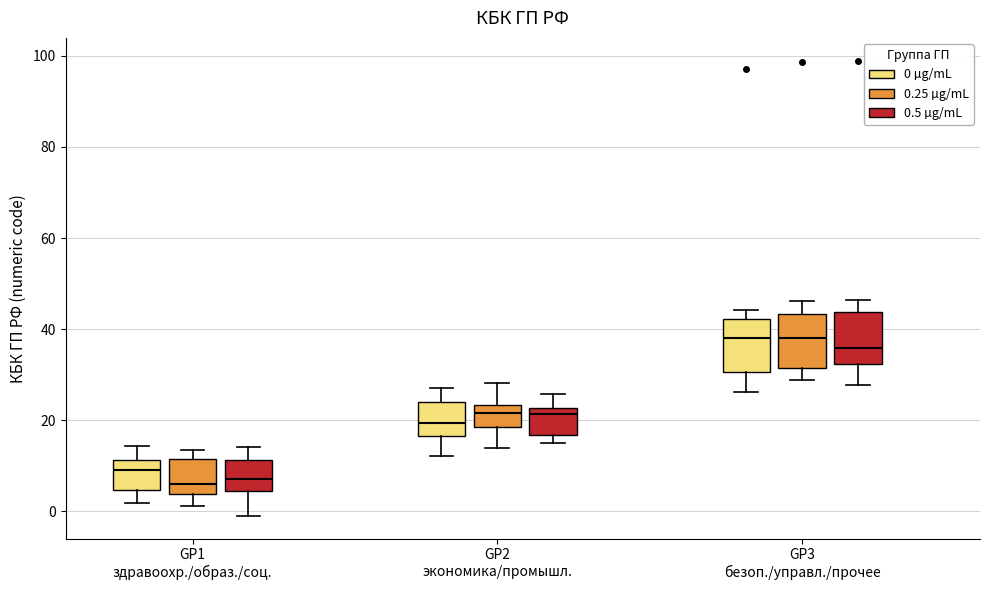

Reading left to right, transcribe this box plot: for each box, give where its median line is, the range the box spans, and where its two whiskers end, as read against the y-axis. The values are not printed on the chart, so give them approximately, as read against the axis.

GP1 здравоохр./образ./соц. (0 µg/mL): median 10, box 4 to 12, whiskers 2 to 14
GP1 здравоохр./образ./соц. (0.25 µg/mL): median 6, box 4 to 12, whiskers 2 to 14
GP1 здравоохр./образ./соц. (0.5 µg/mL): median 8, box 4 to 12, whiskers 0 to 14
GP2 экономика/промышл. (0 µg/mL): median 20, box 16 to 24, whiskers 12 to 28
GP2 экономика/промышл. (0.25 µg/mL): median 22, box 18 to 24, whiskers 14 to 28
GP2 экономика/промышл. (0.5 µg/mL): median 22 (just below the box's upper edge), box 16 to 22, whiskers 14 to 26
GP3 безоп./управл./прочее (0 µg/mL): median 38, box 30 to 42, whiskers 26 to 44
GP3 безоп./управл./прочее (0.25 µg/mL): median 38, box 32 to 44, whiskers 28 to 46
GP3 безоп./управл./прочее (0.5 µg/mL): median 36, box 32 to 44, whiskers 28 to 46